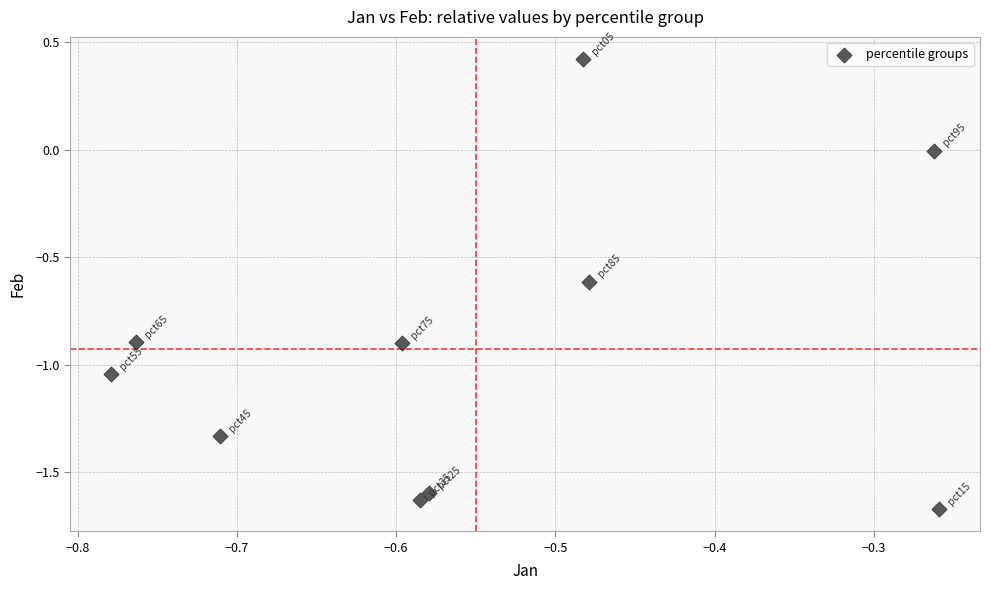

What is the average Y value?

-0.9